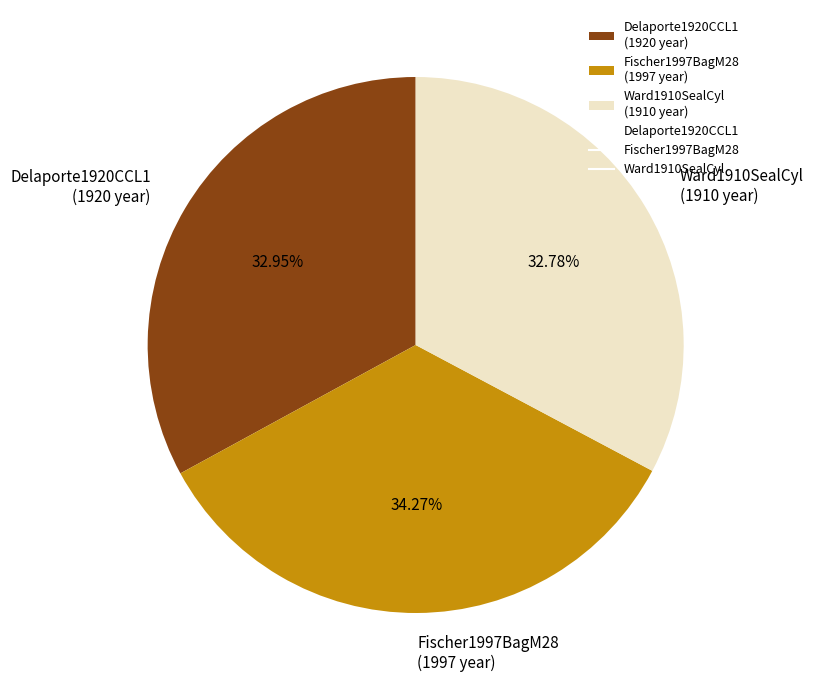

Does Fischer1997BagM28 represent more than half of the total?

No